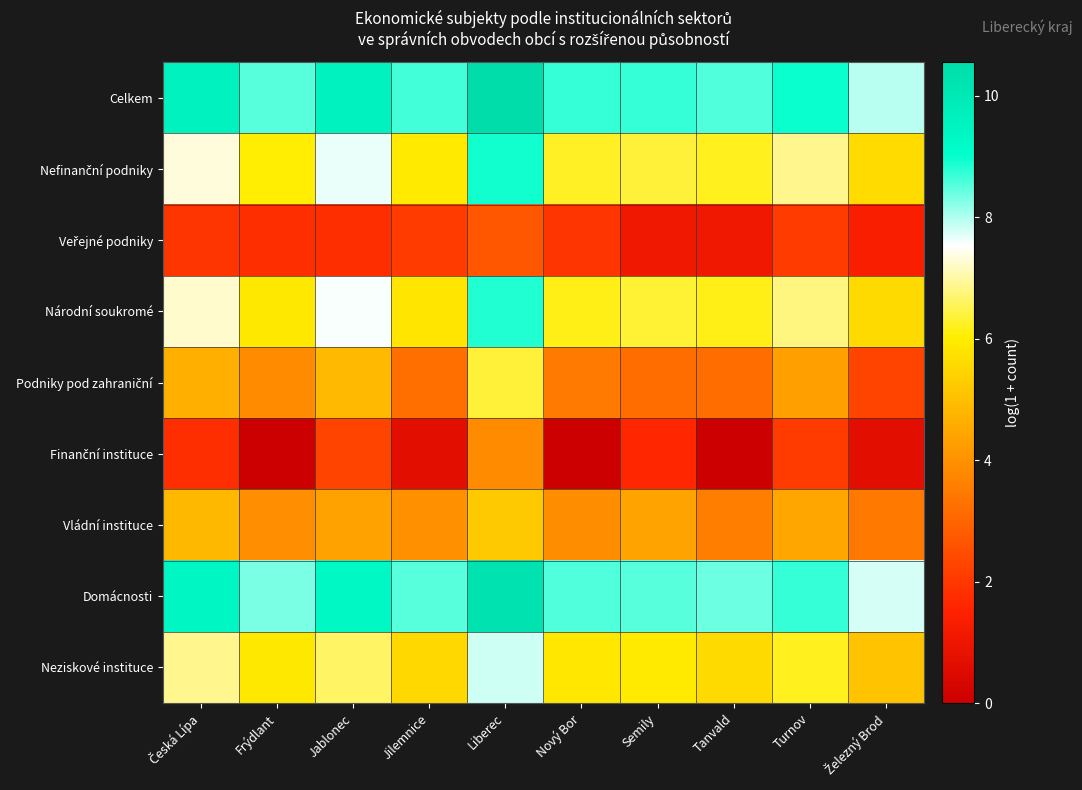

At which category does the chart reach its peak across all series?

Liberec